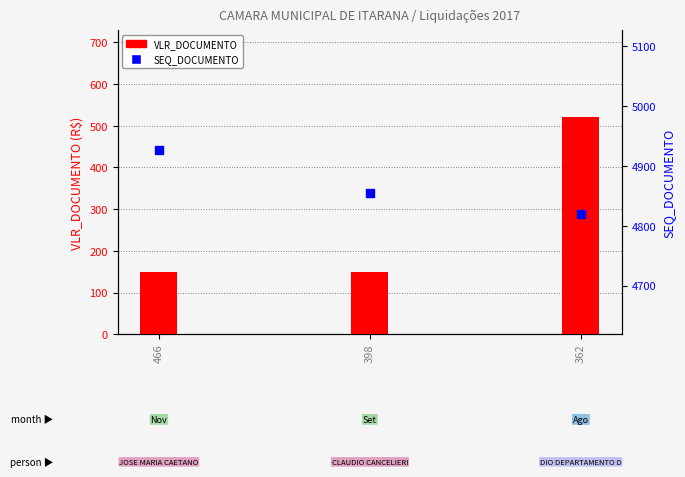

At how many categories does at least one series exceed 4604?

3